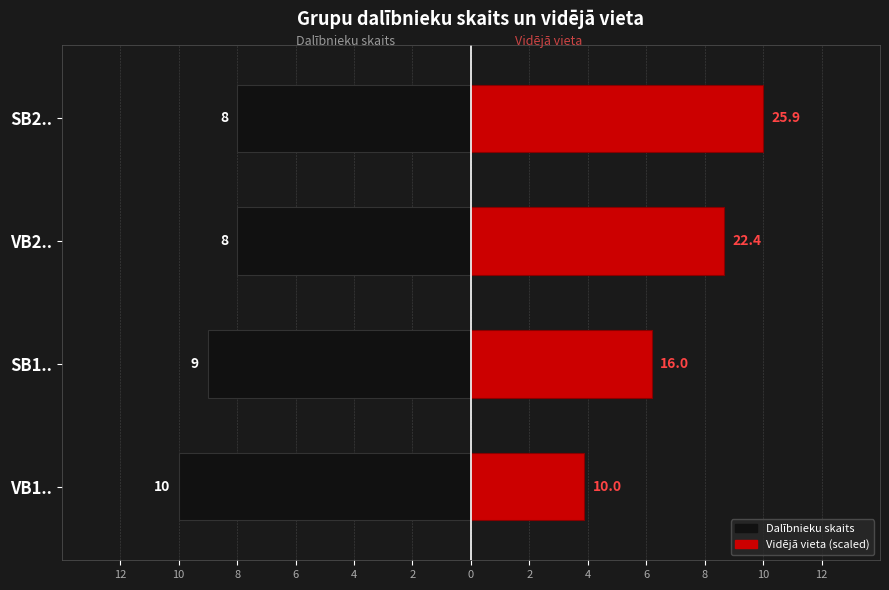

What are all the series names shown in the legend?

Dalībnieku skaits, Vidējā vieta (scaled)